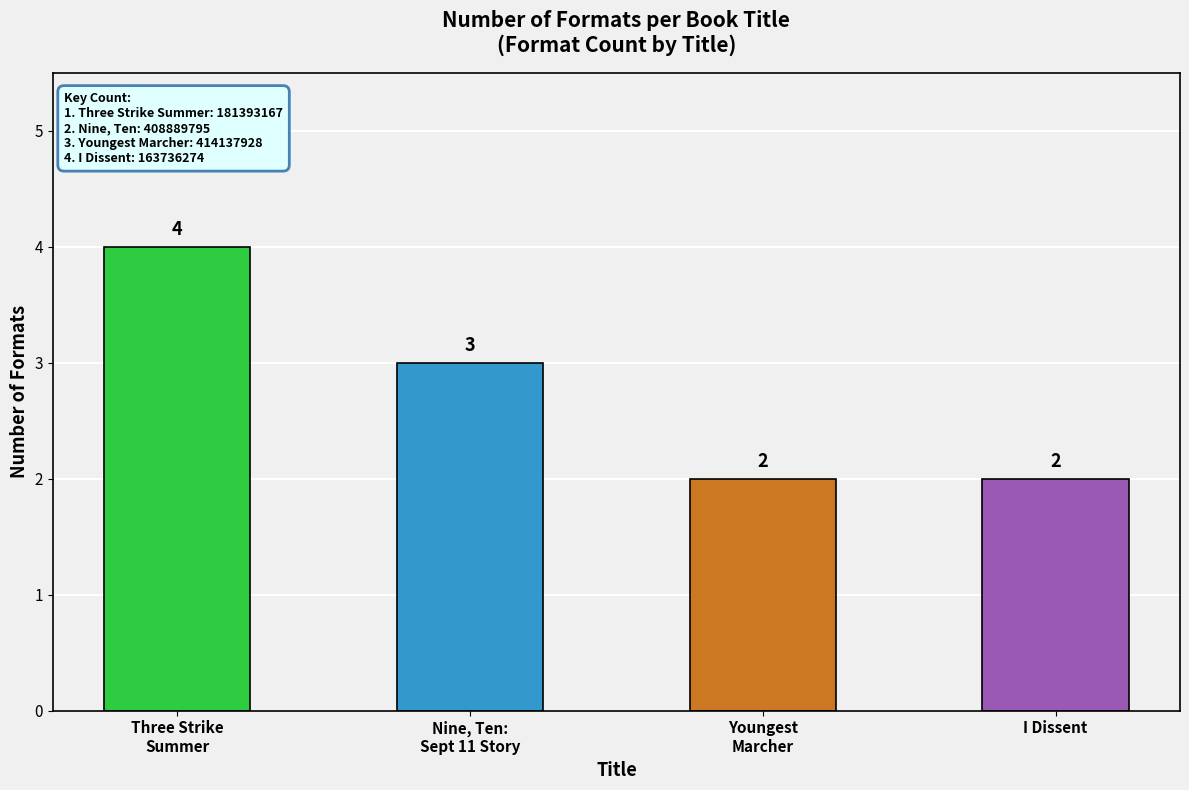

What is the maximum value shown in the chart?

4